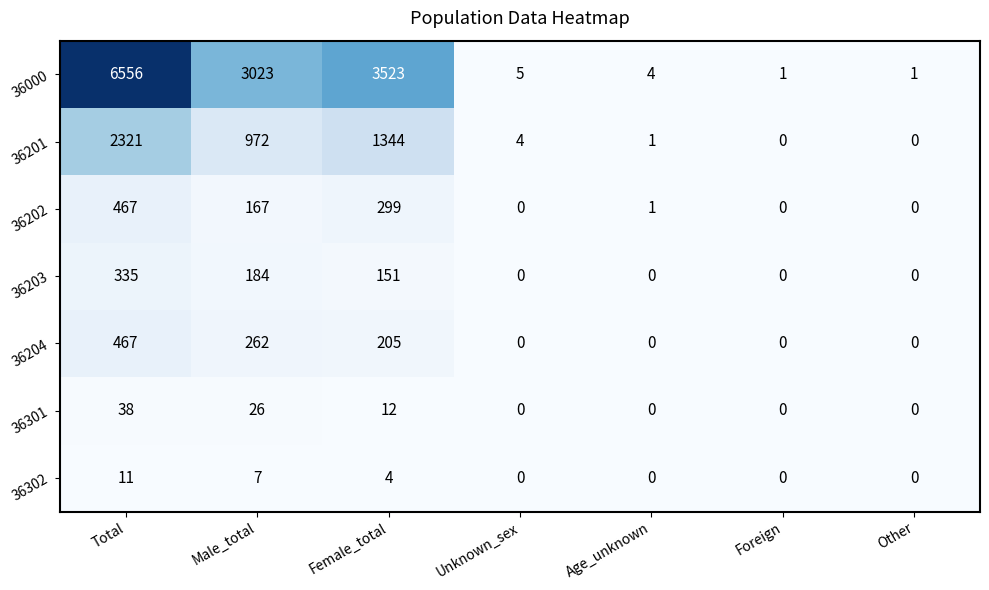

What is the total value across all series at Female_total?

5538